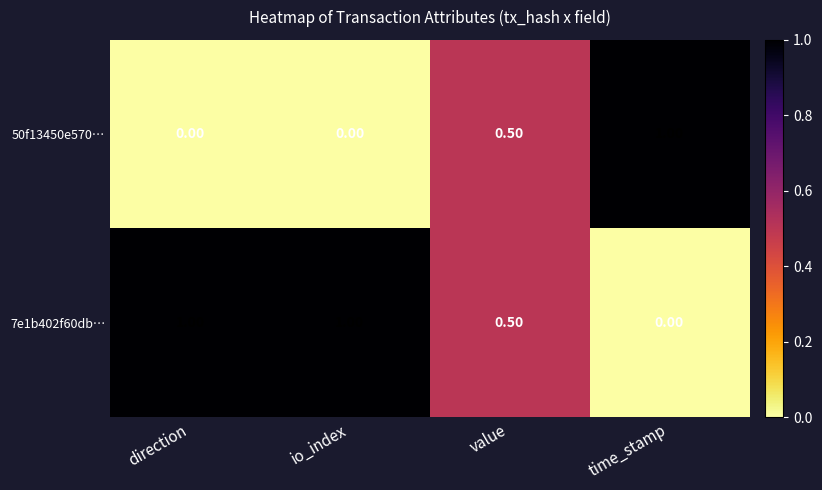

At how many categories does at least one series exceed 0?

4